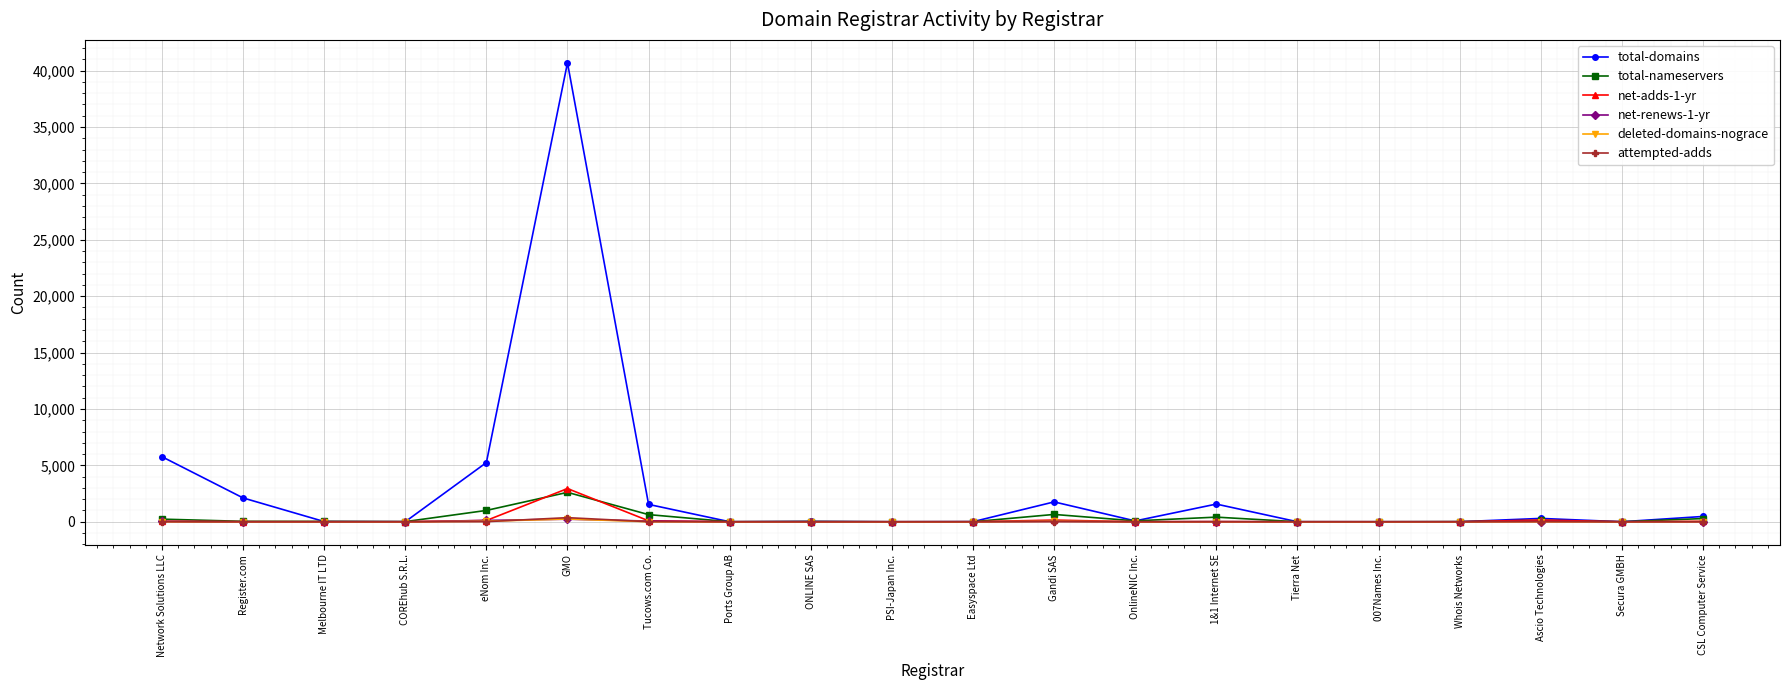

True or false: deleted-domains-nograce has more than 2 interior local peaks.

True